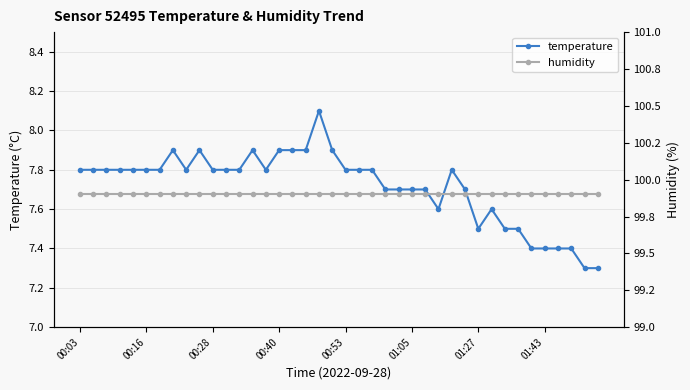

What are all the series names shown in the legend?

temperature, humidity